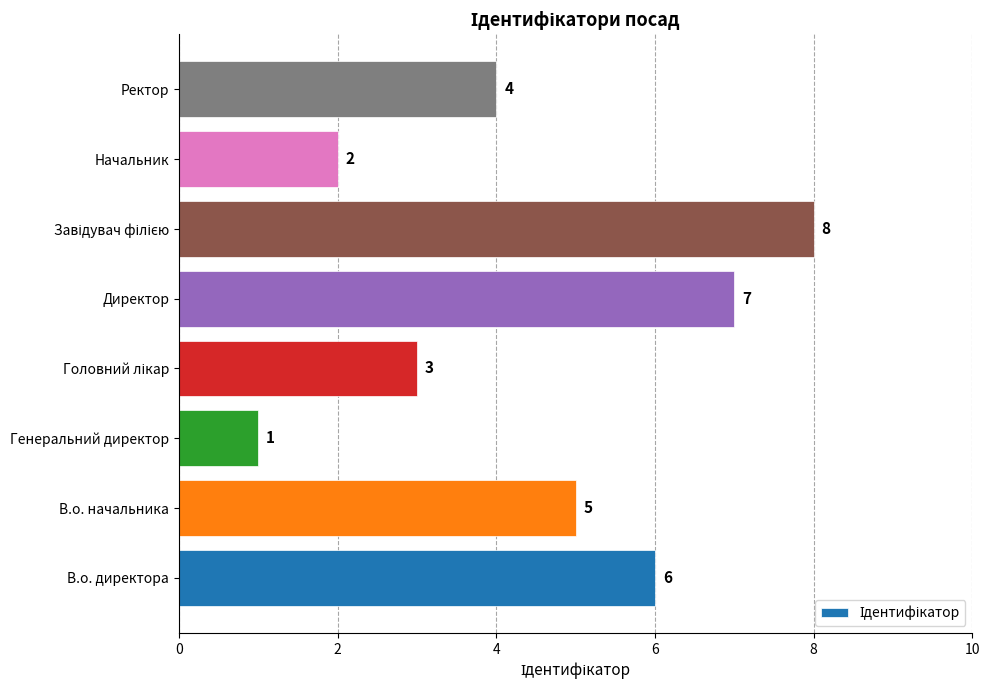

What is the difference between the maximum and minimum values?

7